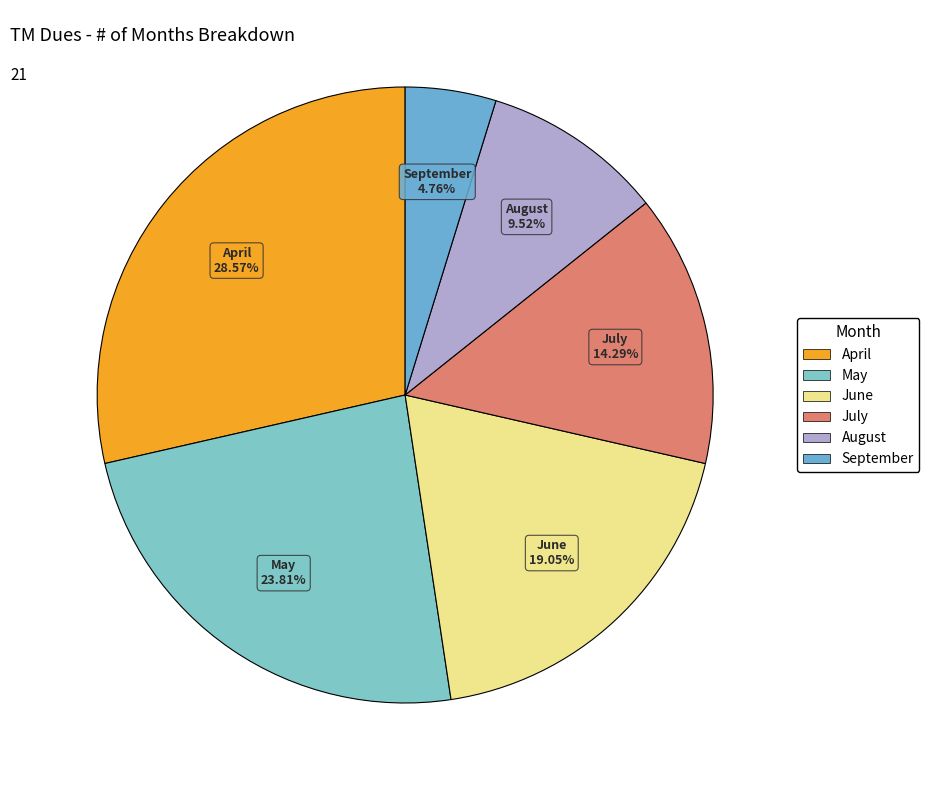

Approximately how many times larger is the value at September compared to August?

0.5